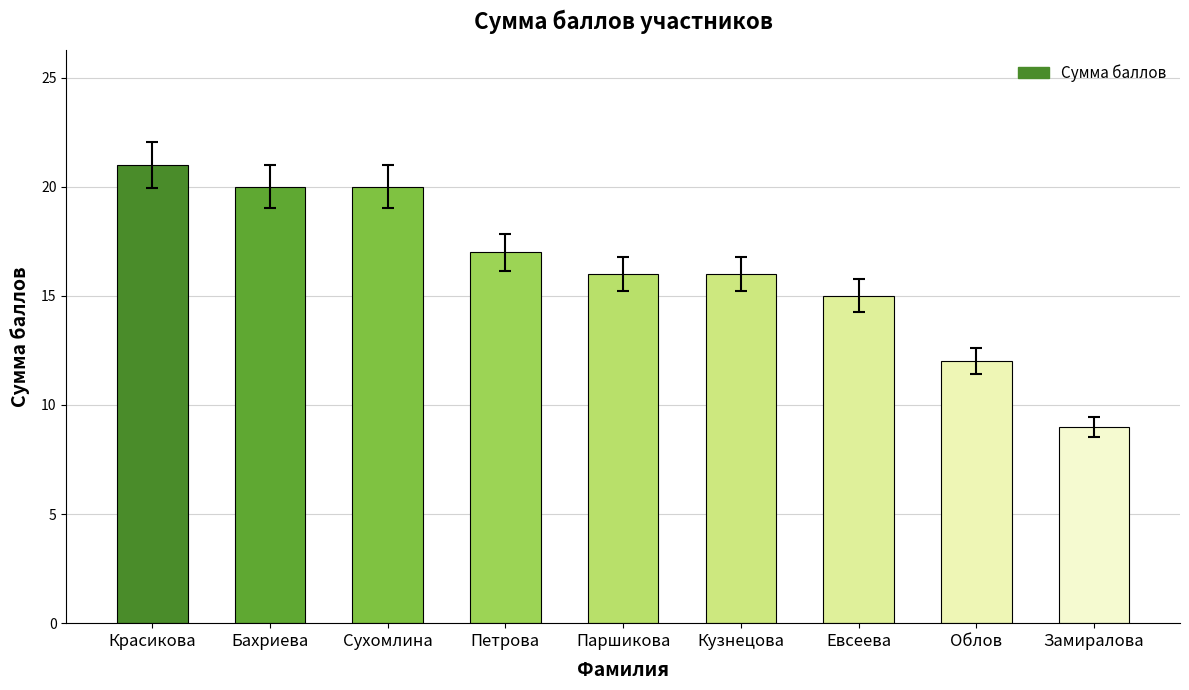

What is the sum of all values?

146